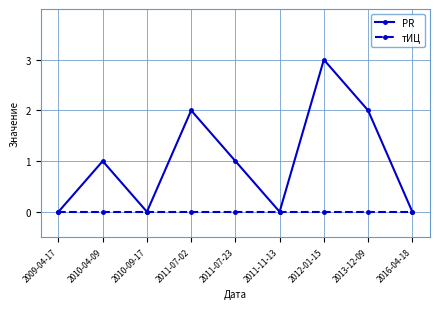

Reading right to left, extract all data points from this chart.

PR: 0	2	3	0	1	2	0	1	0
тИЦ: 0	0	0	0	0	0	0	0	0